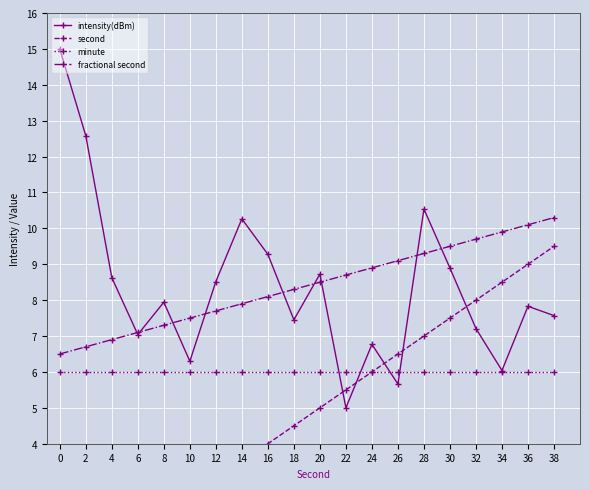

What is the value of the fractional second point at the 11th from the left?

8.5